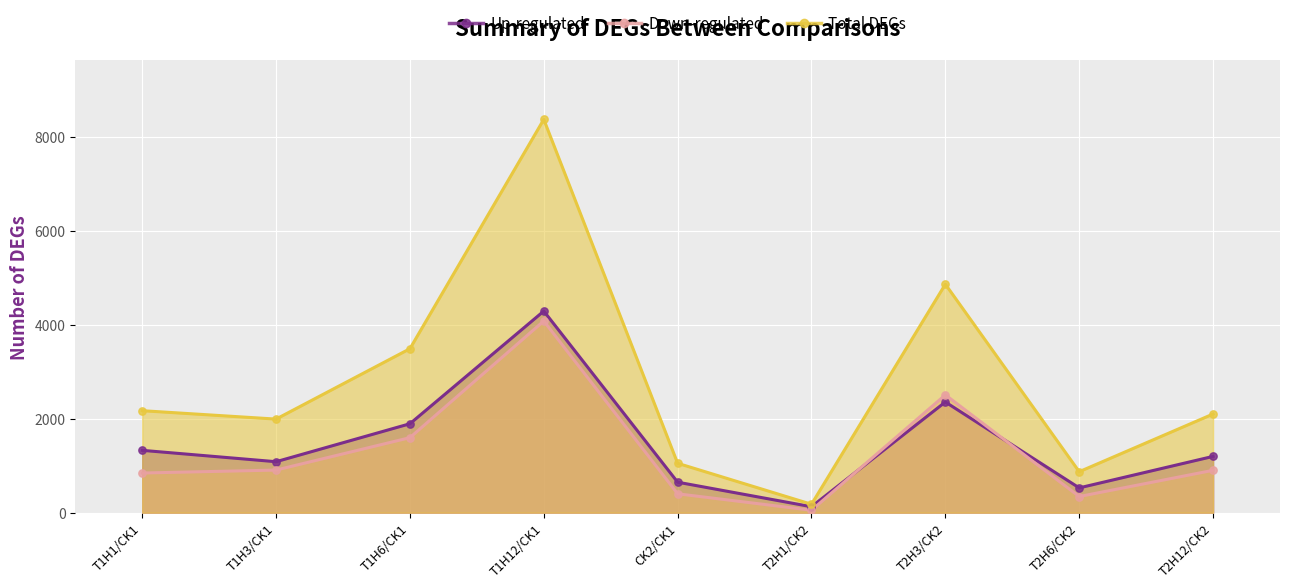

Which series contains the highest Y value?

Total DEGs